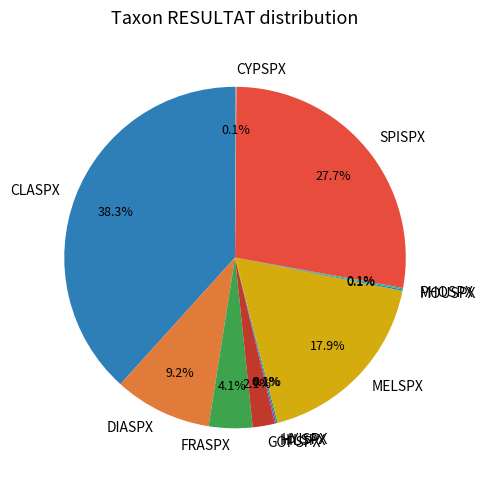

True or false: SPISPX accounts for 21% of the total.

False